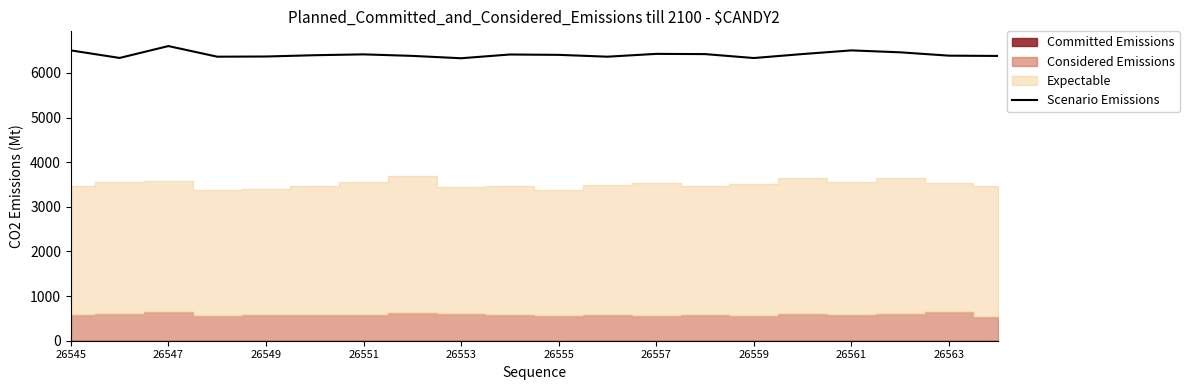

Where is the data nearest to the value 6465?

17